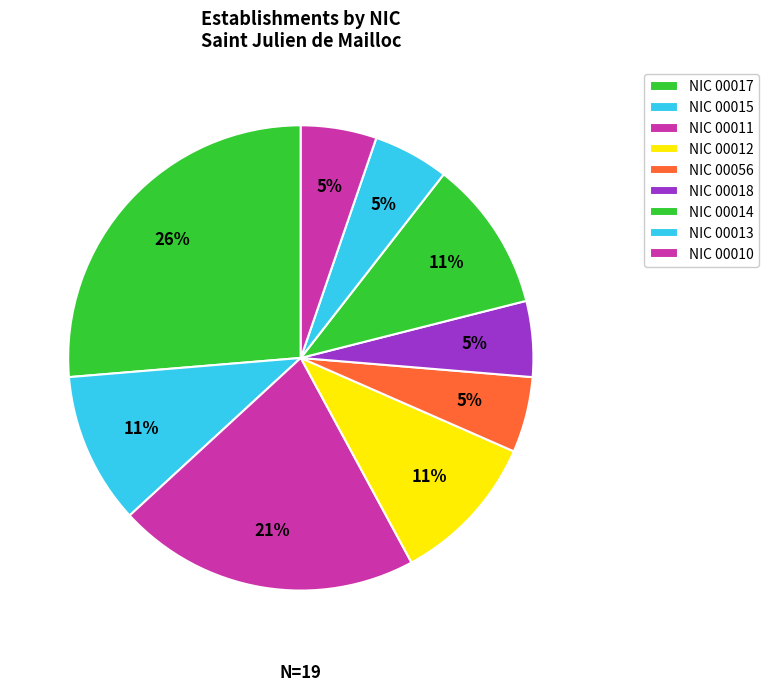

Count the number of slices in the pie.

9